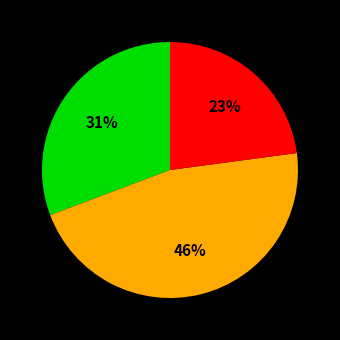

Does any single category account for the majority?

No